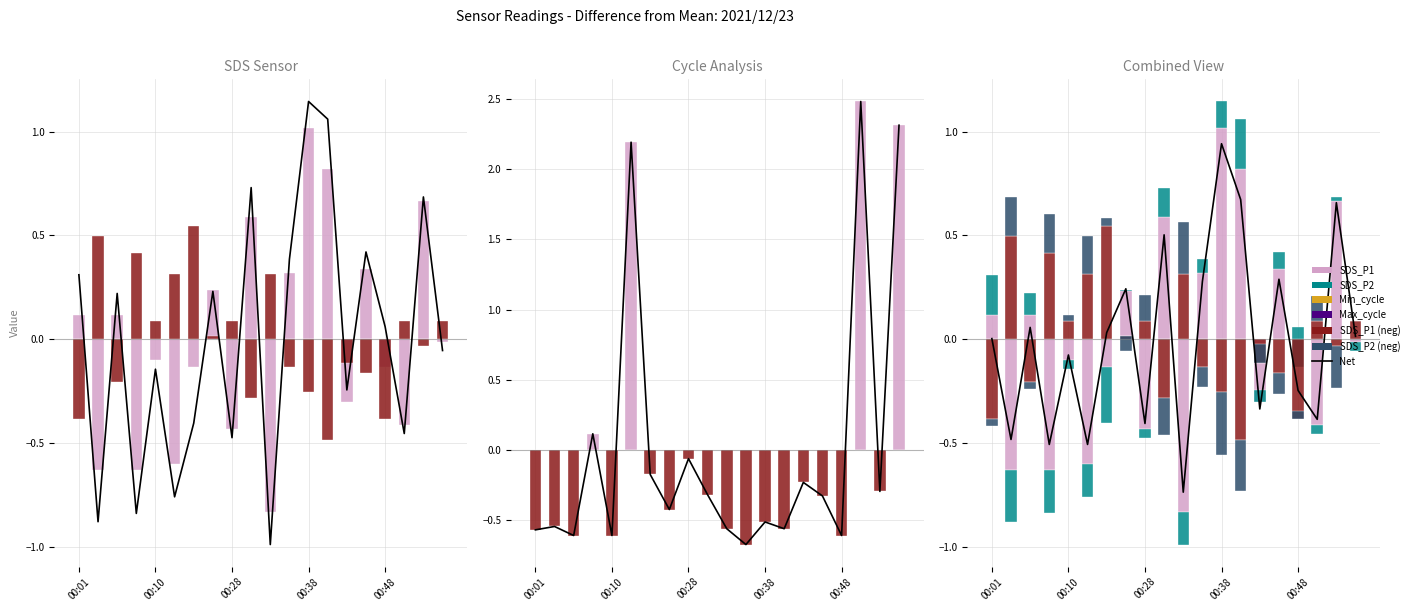

The SDS_P1 series shows -0.2 at 00:41. True or false?

True